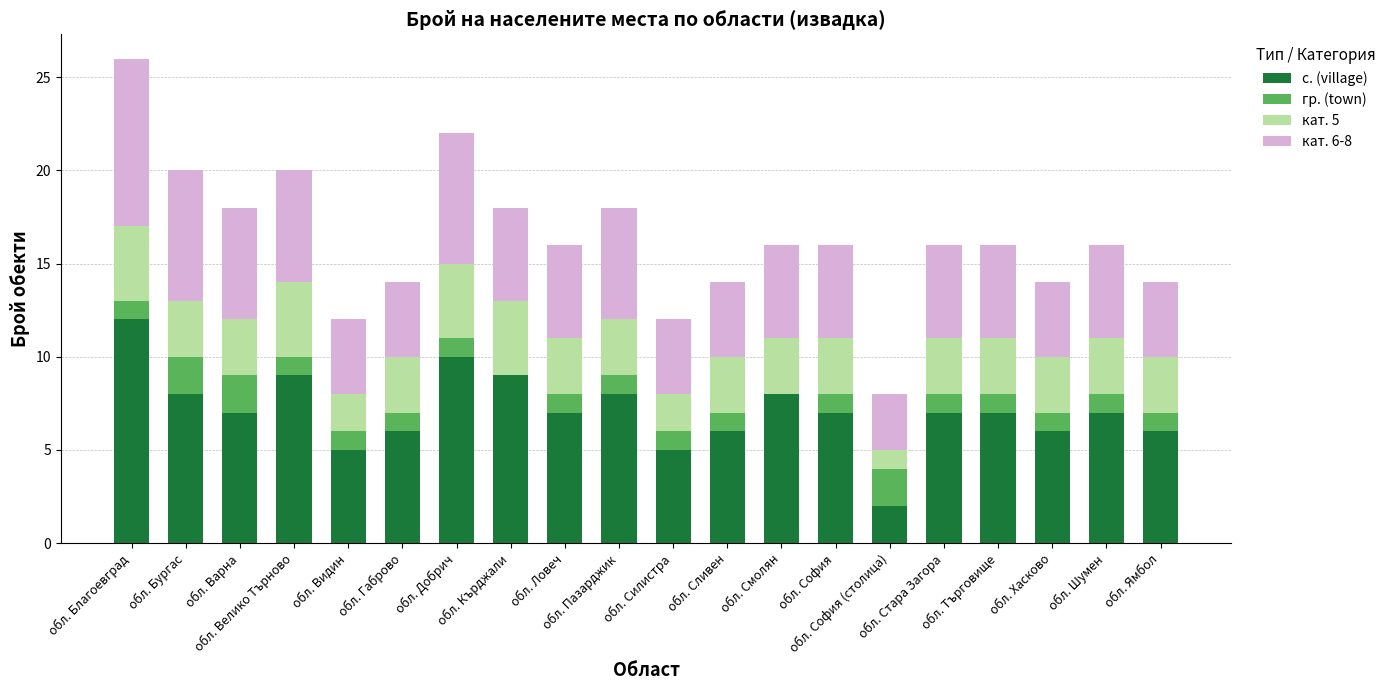

How many categories are shown in the chart?

20